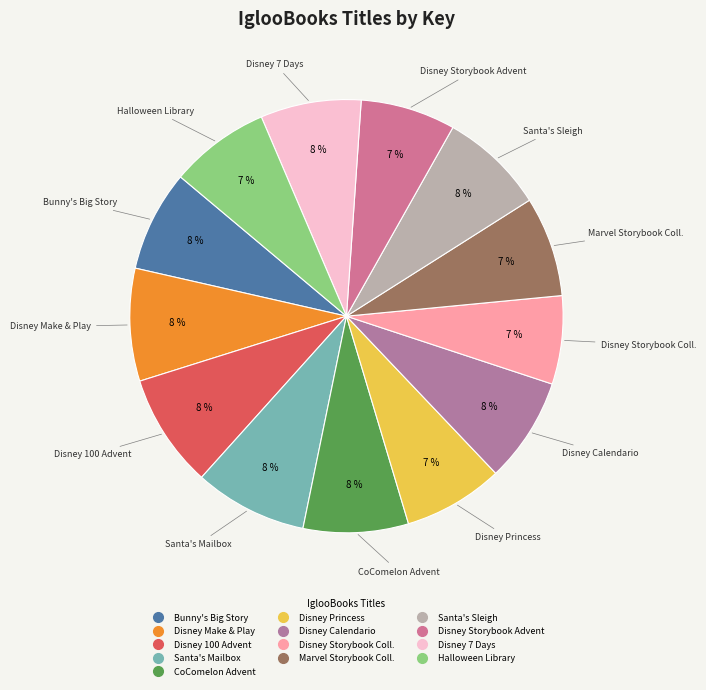

How many slices are in this pie chart?

13